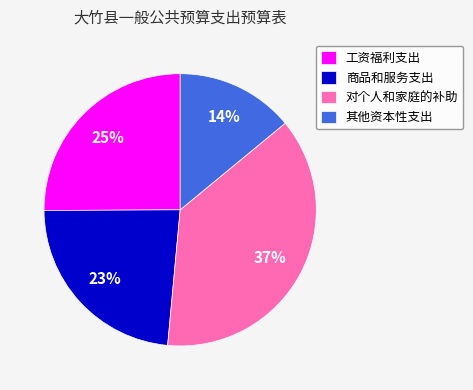

Is the sum of 其他资本性支出 and 对个人和家庭的补助 greater than half?

Yes